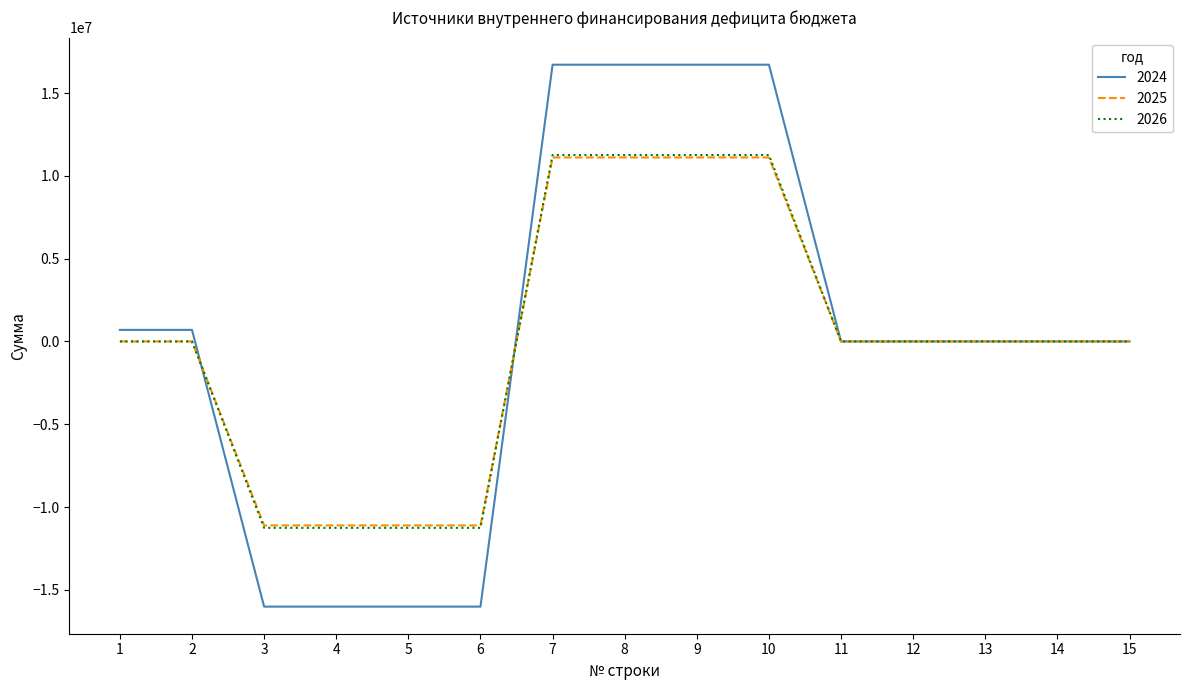

What is the average value of the 2024 series?

278953.1